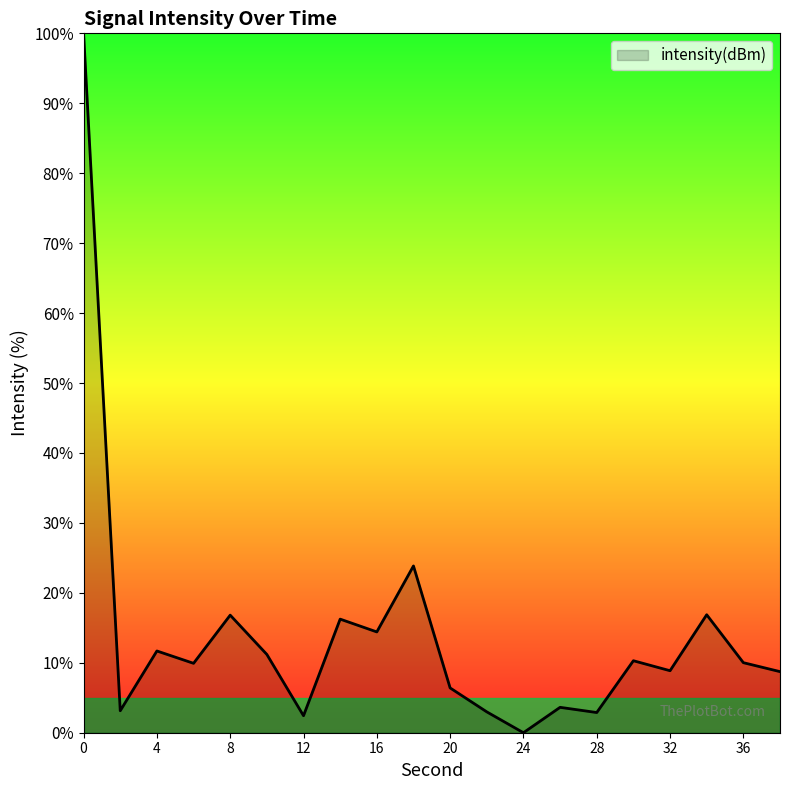

Does the chart display data point markers on the line(s)?

No